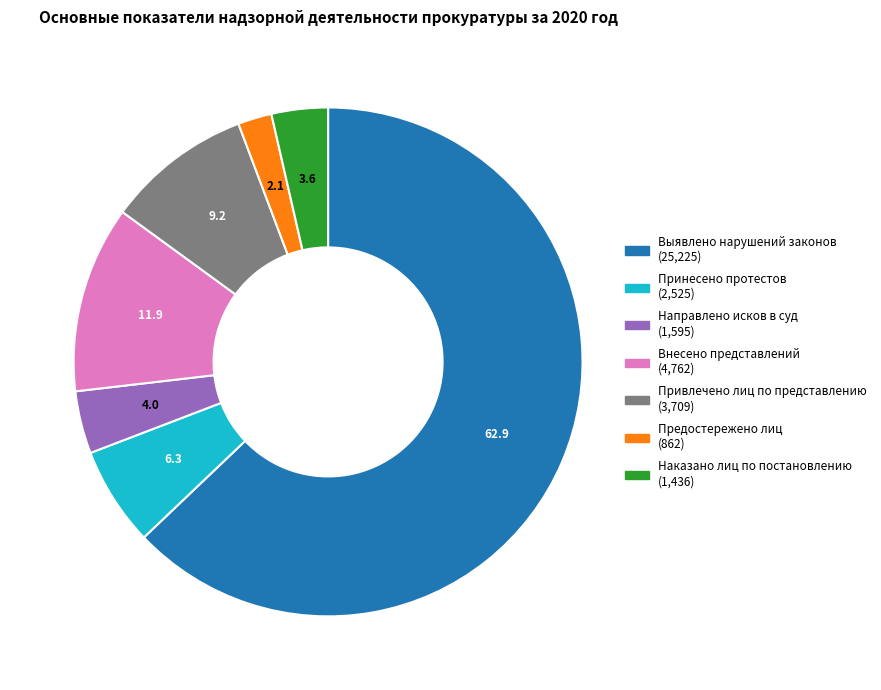

What is the ratio of the value at Выявлено нарушений законов to the value at Принесено протестов?

10.0